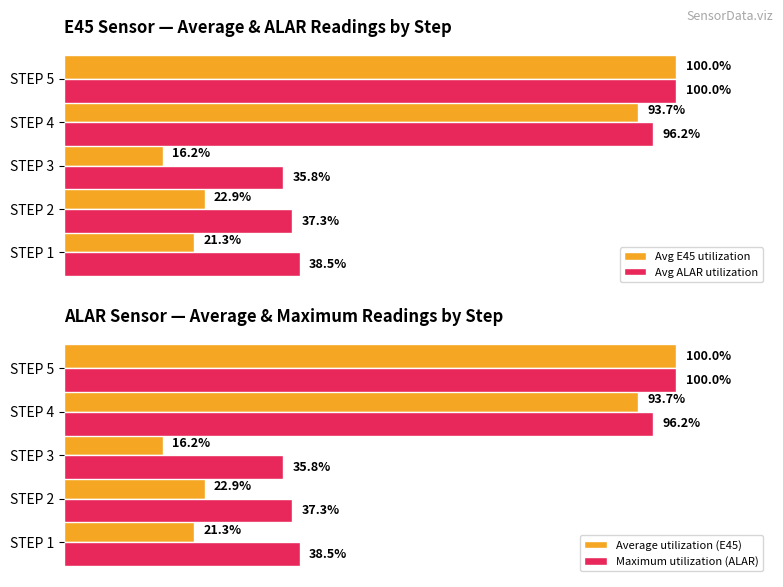

Reading right to left, extract all data points from this chart.

Avg E45 utilization: 100.0	93.7	16.2	22.9	21.3
Avg ALAR utilization: 100.0	96.2	35.8	37.3	38.5
Average utilization (E45): 100.0	93.7	16.2	22.9	21.3
Maximum utilization (ALAR): 100.0	96.2	35.8	37.3	38.5